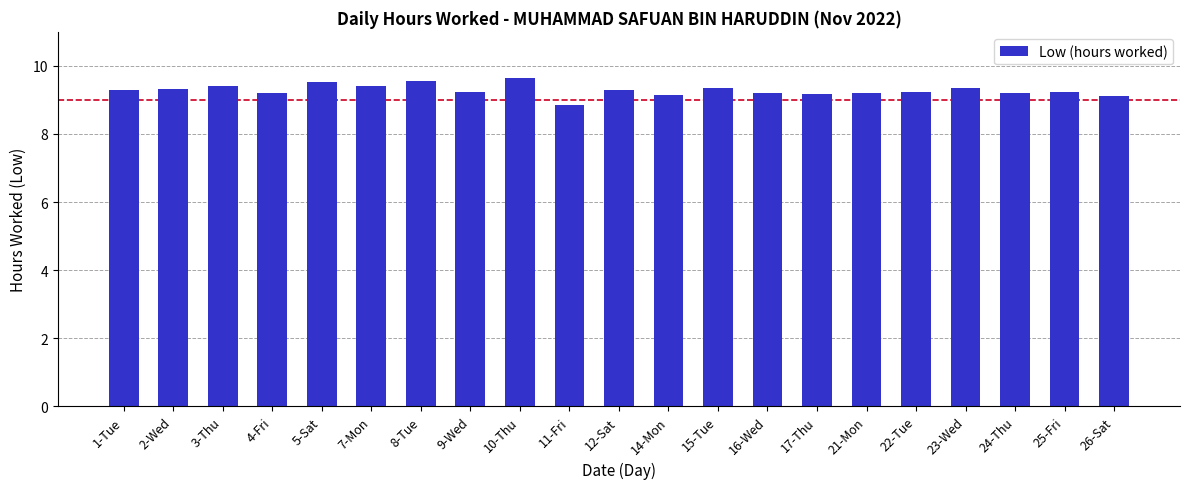

How many bars are there in total?

21